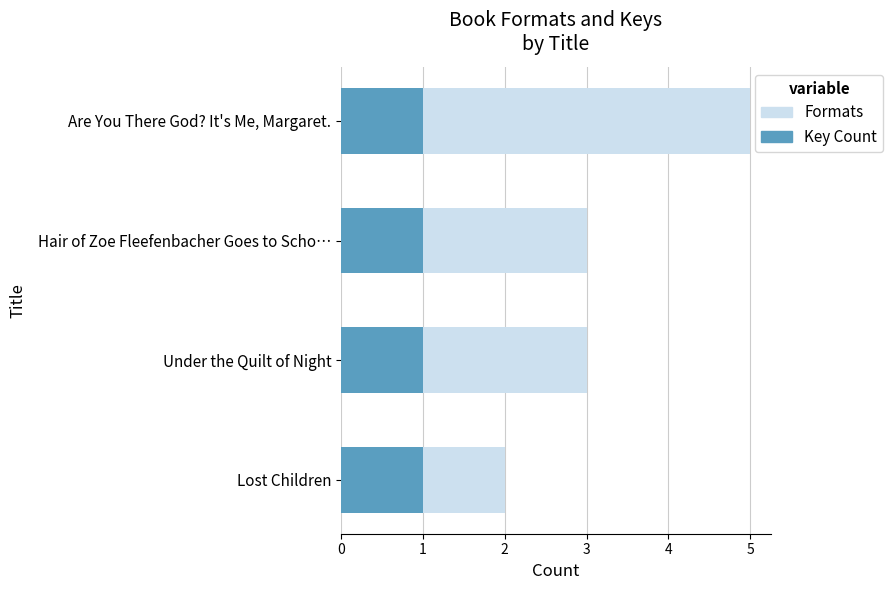

Does the chart contain any negative values?

No